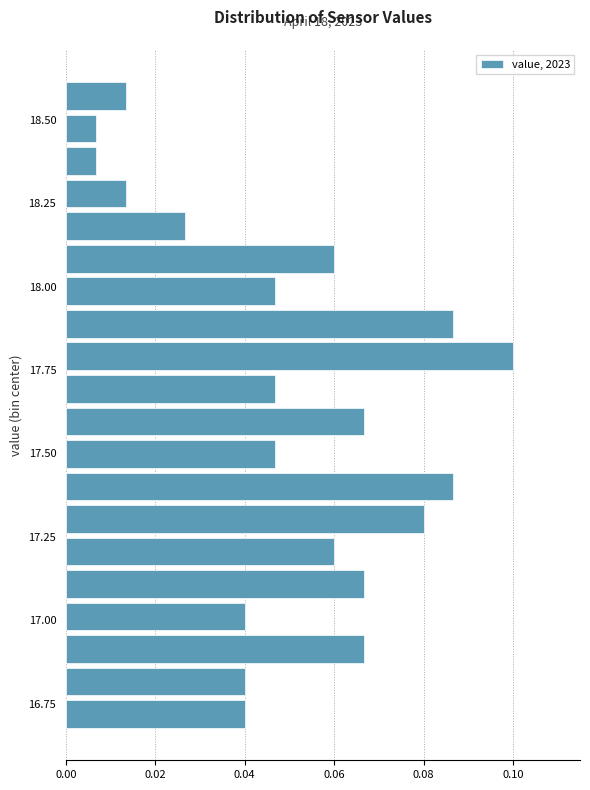

Around what value on the y-axis is the longest bar? Give the approximate position of its centre, as read against the axis.

17.80